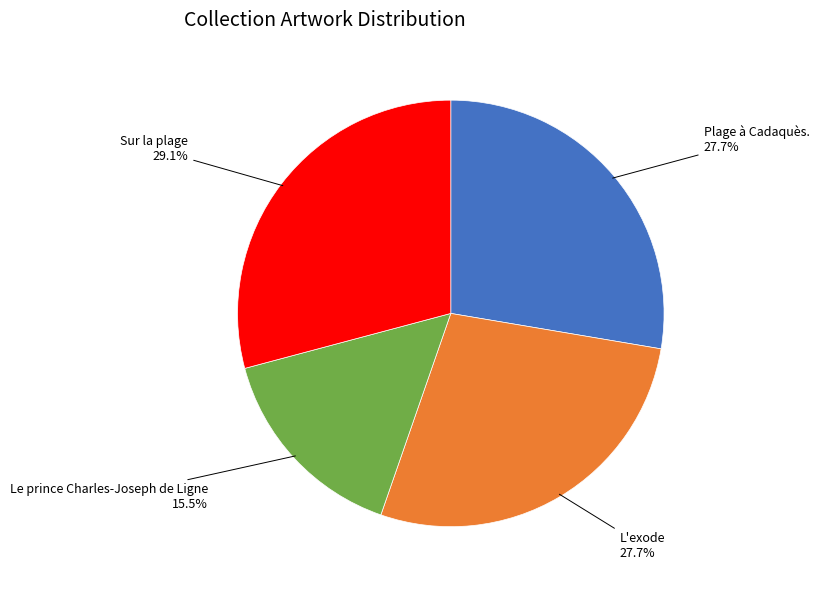

Is there any slice that represents more than half of the pie?

No